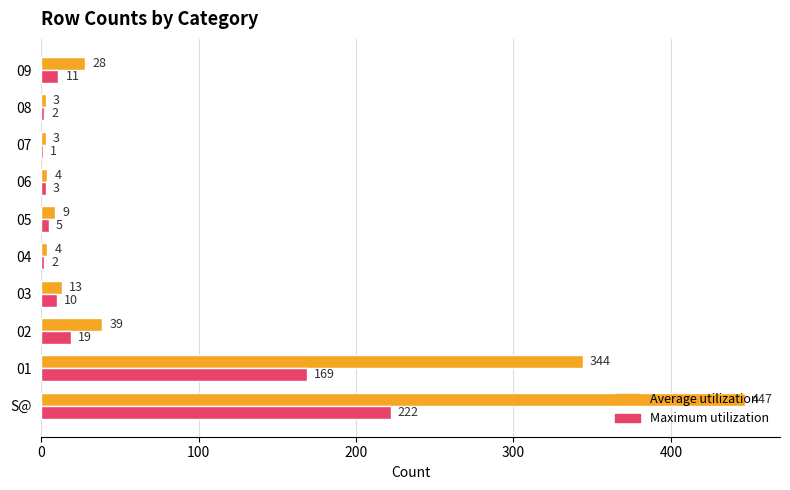

Is it true that Maximum utilization equals 1 at 07?

True